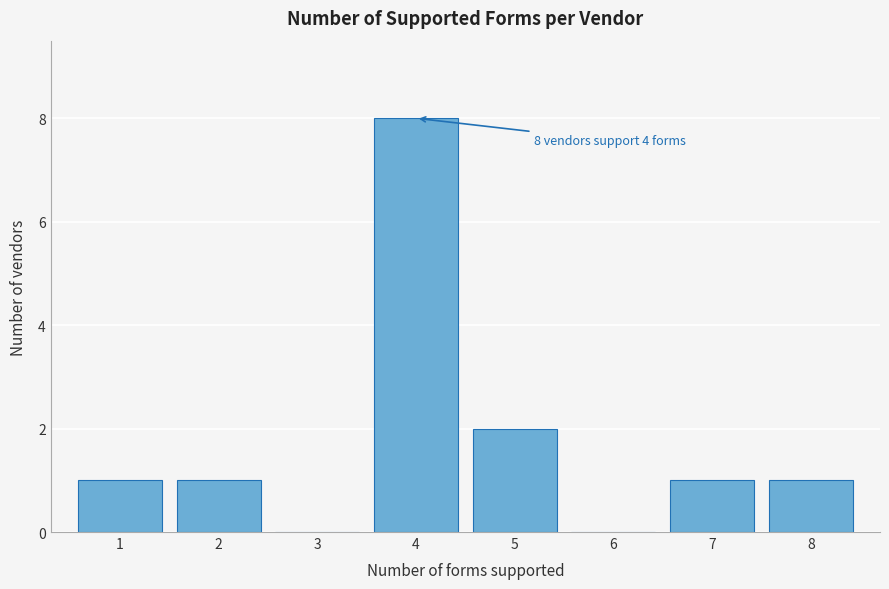

Reading left to right, what are all the values shown in this chart?

1=1	2=1	3=0	4=8	5=2	6=0	7=1	8=1